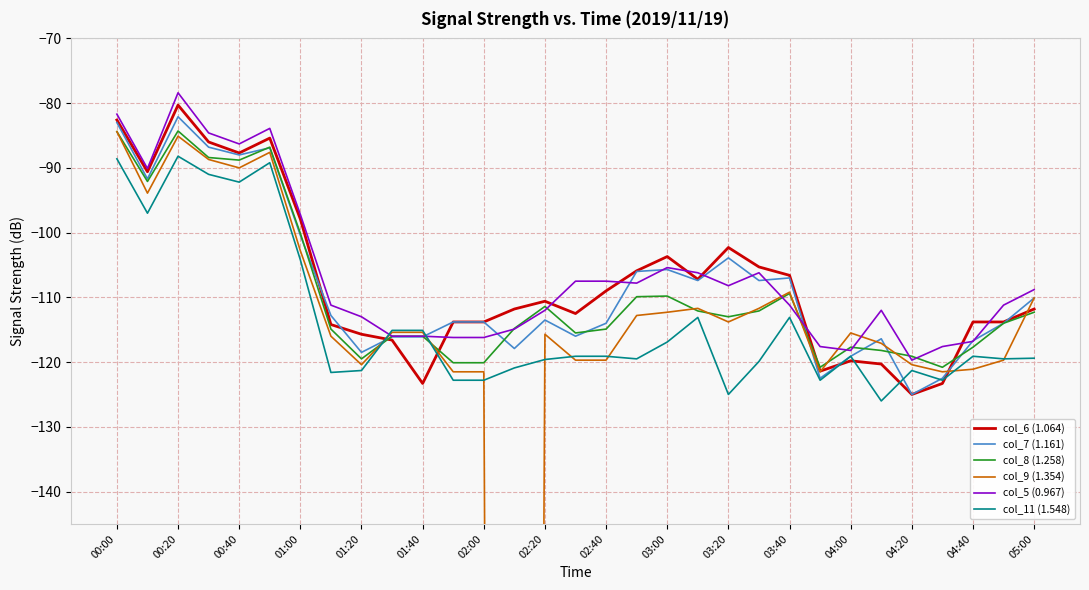

How many interior local peaks does the col_5 (0.967) series have?

5